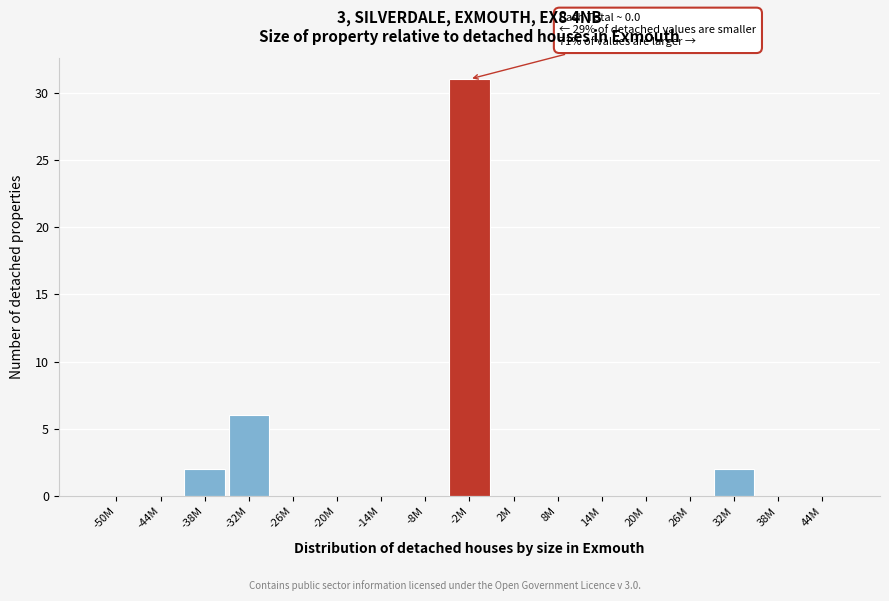

Reading left to right, what are all the values shown in this chart?

-50M=0	-44M=0	-38M=2	-32M=6	-26M=0	-20M=0	-14M=0	-8M=0	-2M=31	2M=0	8M=0	14M=0	20M=0	26M=0	32M=2	38M=0	44M=0